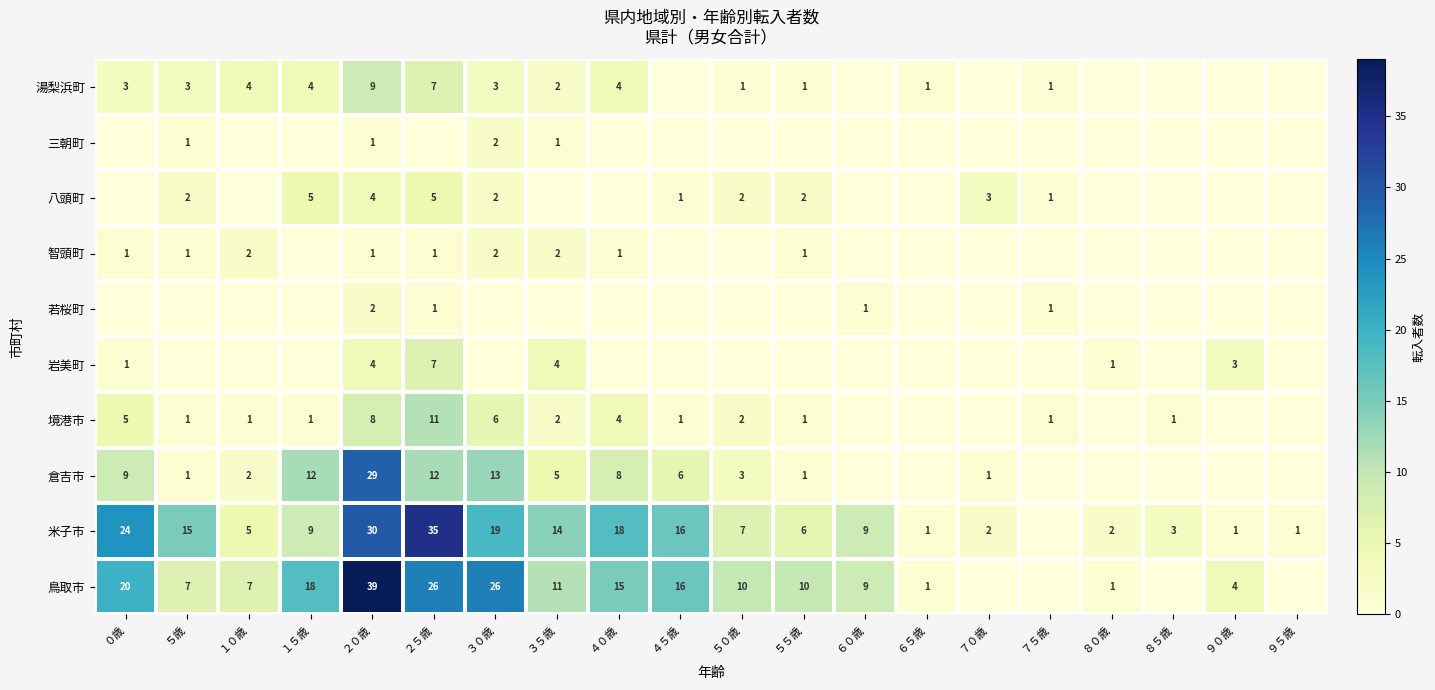

How many categories are shown in the chart?

20